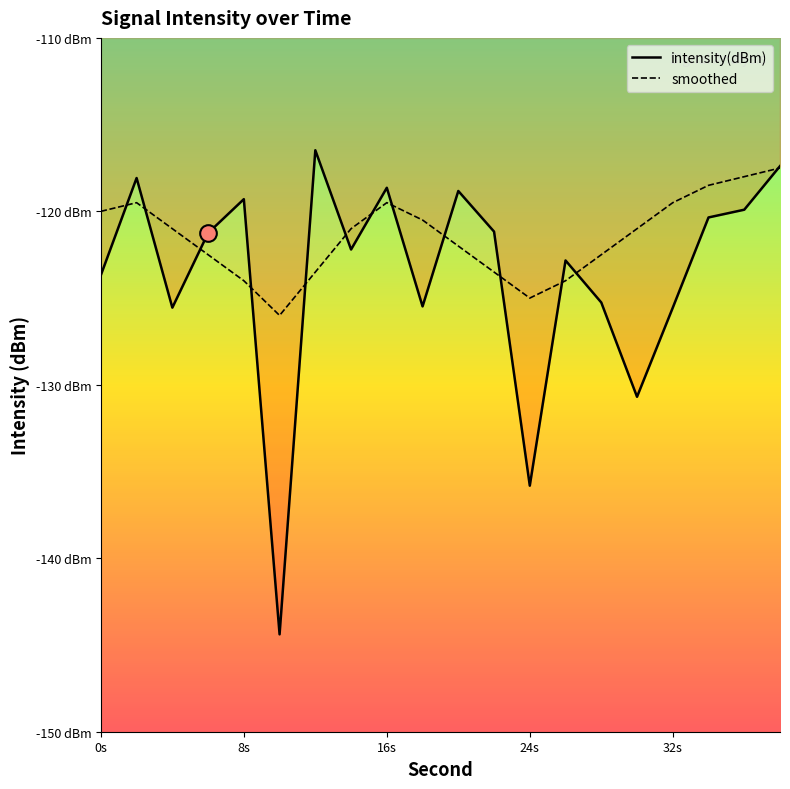

Count the number of data series in this chart.

2